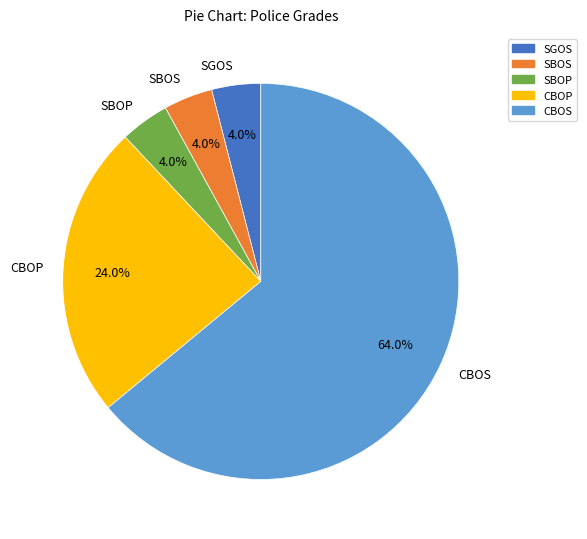

Does CBOS account for over 50% of the chart?

Yes